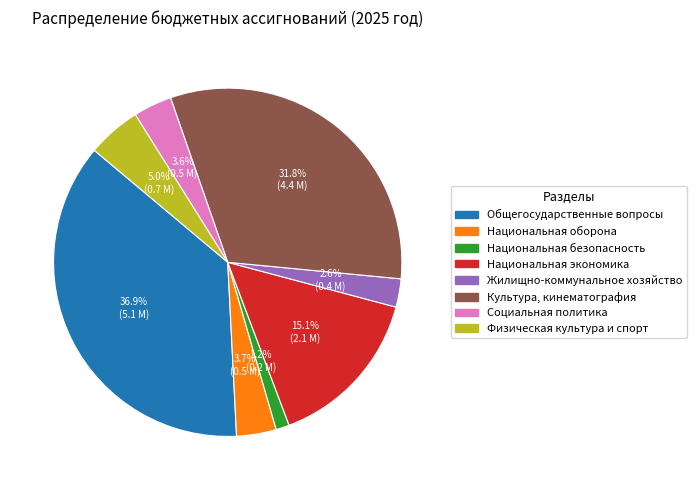

The Культура, кинематография slice represents 32% of the pie. True or false?

True